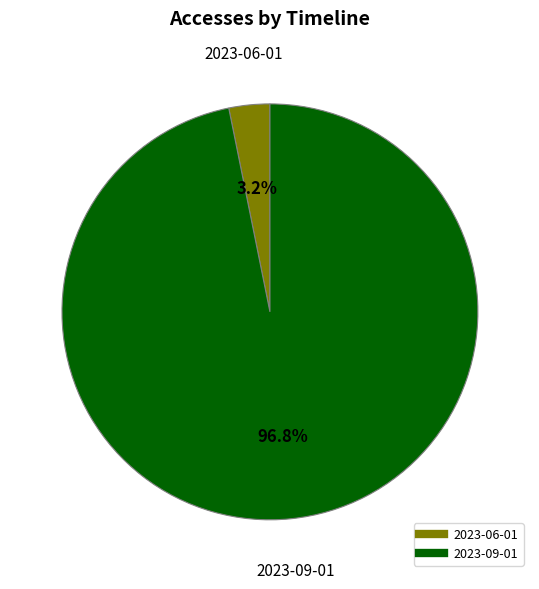

Is it true that 2023-06-01 is 16% of the pie?

False